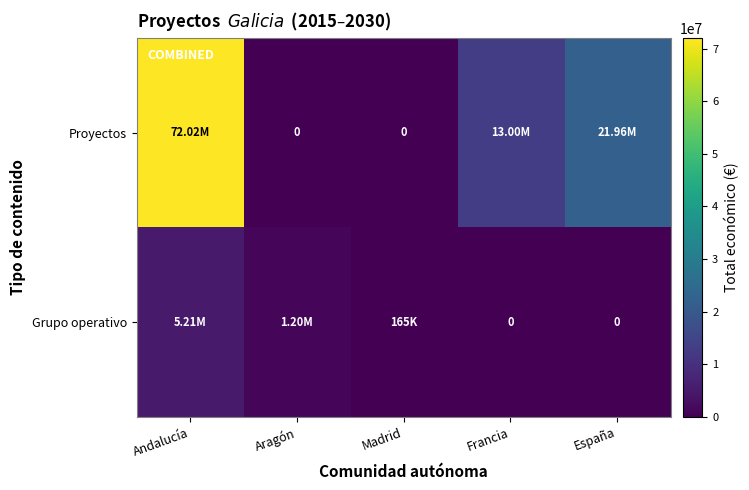

Rank the series by their maximum value, from lowest to highest.

Grupo operativo, Proyectos